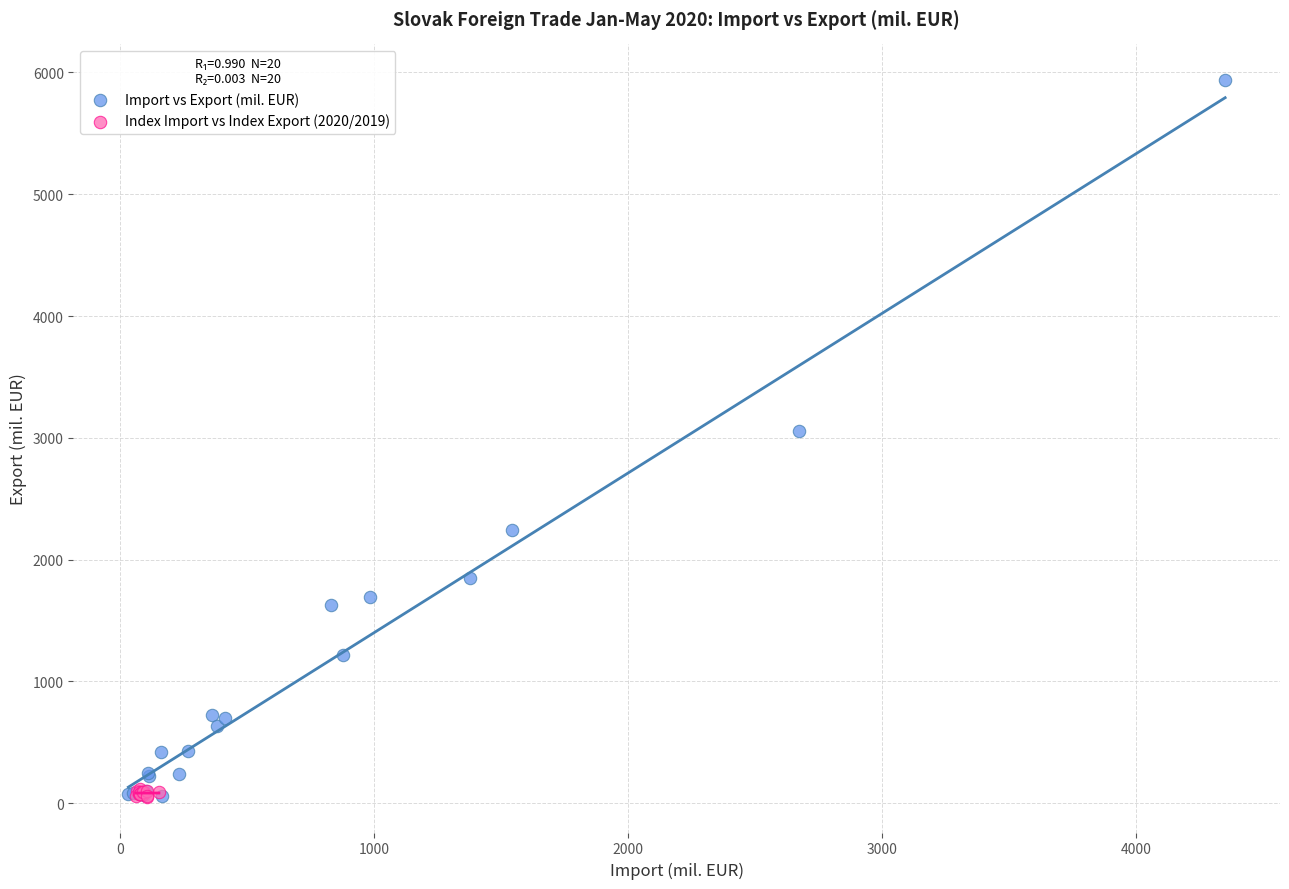

Which series reaches the maximum Y coordinate?

Import vs Export (mil. EUR)